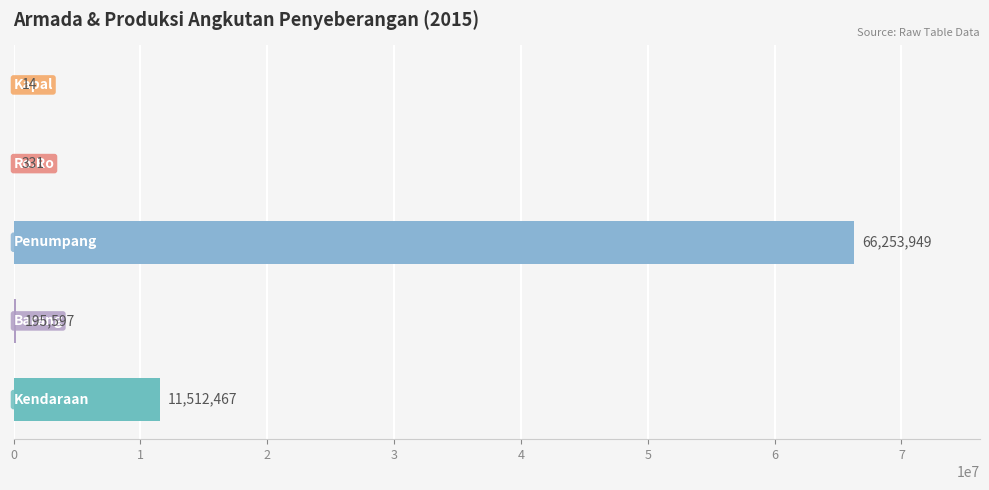

How many data points does each series have?

5